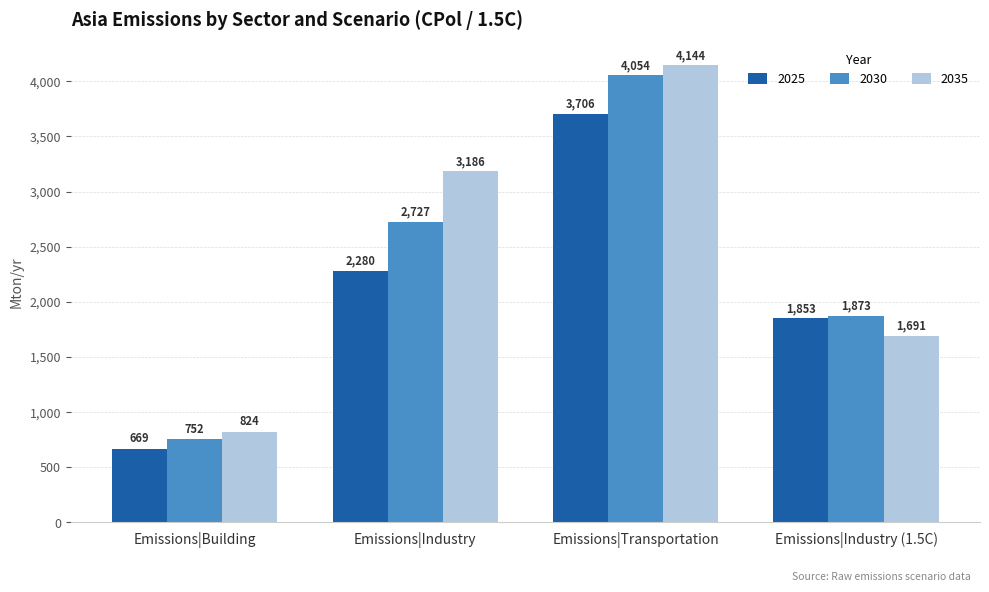

The 2025 series shows 2280.2 at Emissions|Industry. True or false?

True